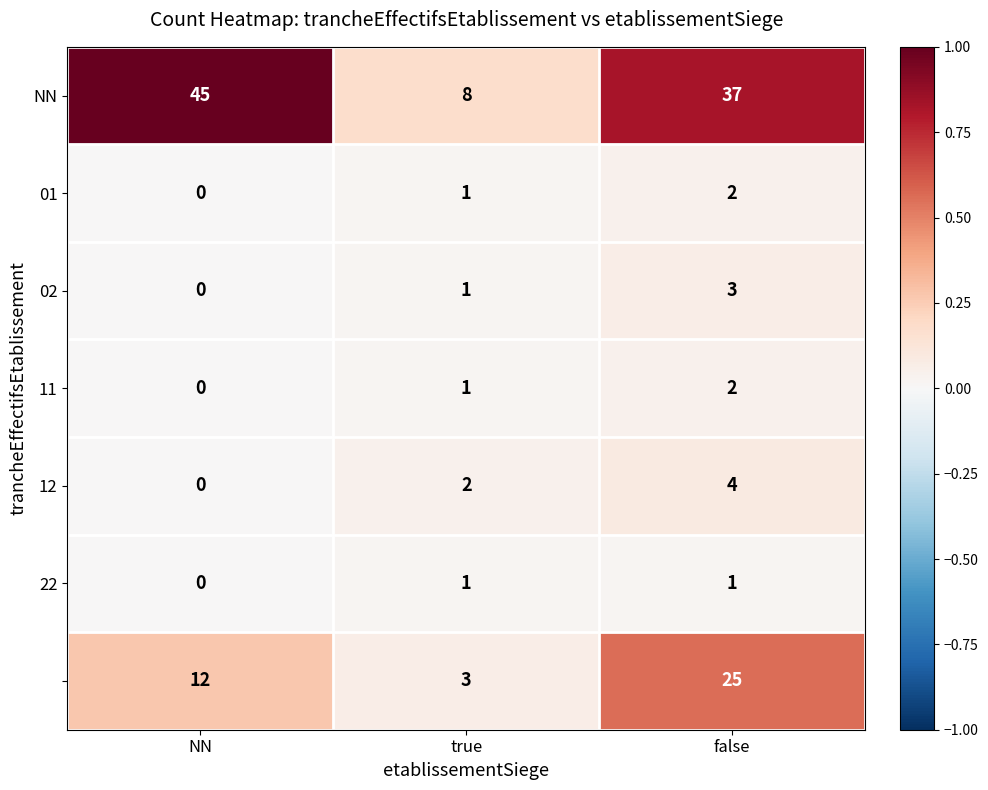

What is the spread (max minus min) of values at false?

36